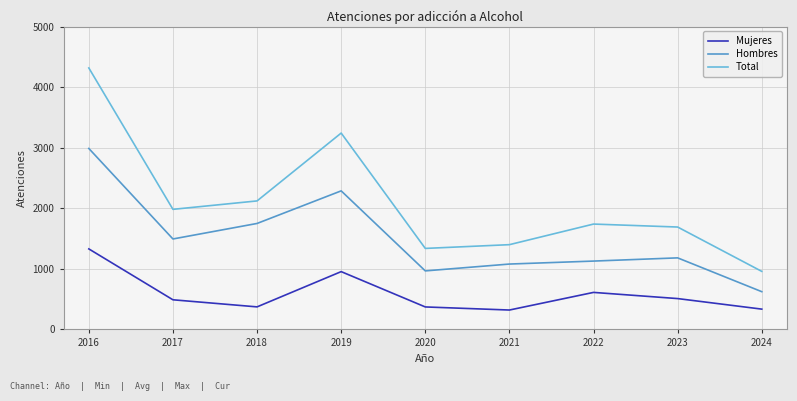

How many lines are shown in the chart?

3